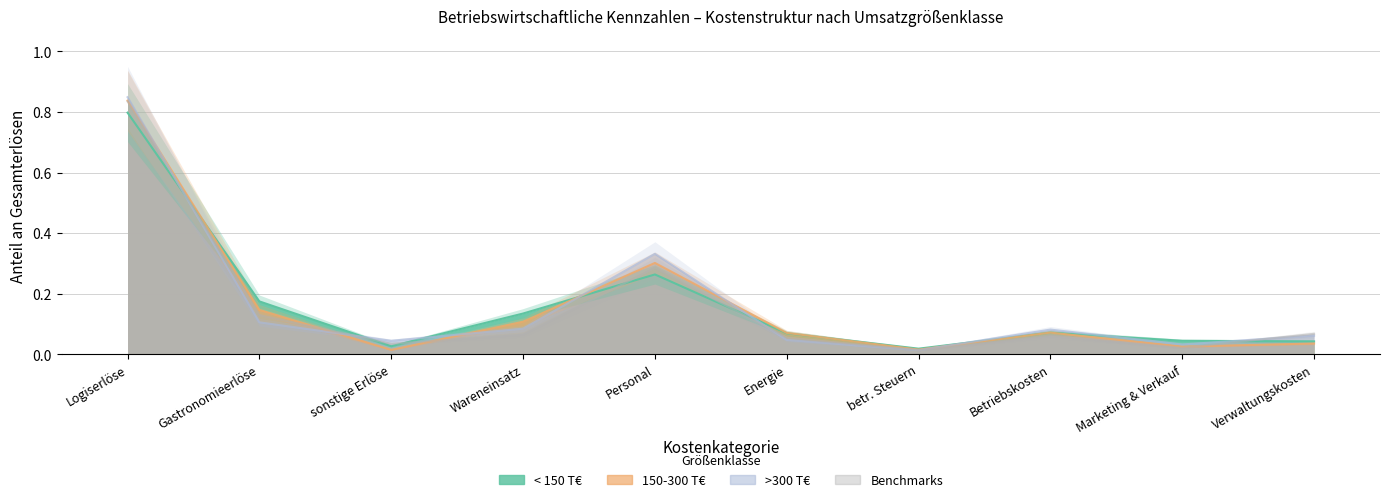

Reading right to left, list all the values displayed in this chart.

< 150 T€: Verwaltungskosten=0.0	Marketing & Verkauf=0.0	Betriebskosten=0.1	betr. Steuern=0.0	Energie=0.1	Personal=0.3	Wareneinsatz=0.1	sonstige Erlöse=0.0	Gastronomieerlöse=0.2	Logiserlöse=0.8
150-300 T€: Verwaltungskosten=0.0	Marketing & Verkauf=0.0	Betriebskosten=0.1	betr. Steuern=0.0	Energie=0.1	Personal=0.3	Wareneinsatz=0.1	sonstige Erlöse=0.0	Gastronomieerlöse=0.1	Logiserlöse=0.8
>300 T€: Verwaltungskosten=0.1	Marketing & Verkauf=0.0	Betriebskosten=0.1	betr. Steuern=0.0	Energie=0.0	Personal=0.3	Wareneinsatz=0.1	sonstige Erlöse=0.0	Gastronomieerlöse=0.1	Logiserlöse=0.8
Benchmarks: Verwaltungskosten=0.1	Marketing & Verkauf=0.0	Betriebskosten=0.1	betr. Steuern=0.0	Energie=0.1	Personal=0.3	Wareneinsatz=0.1	sonstige Erlöse=0.0	Gastronomieerlöse=0.1	Logiserlöse=0.8